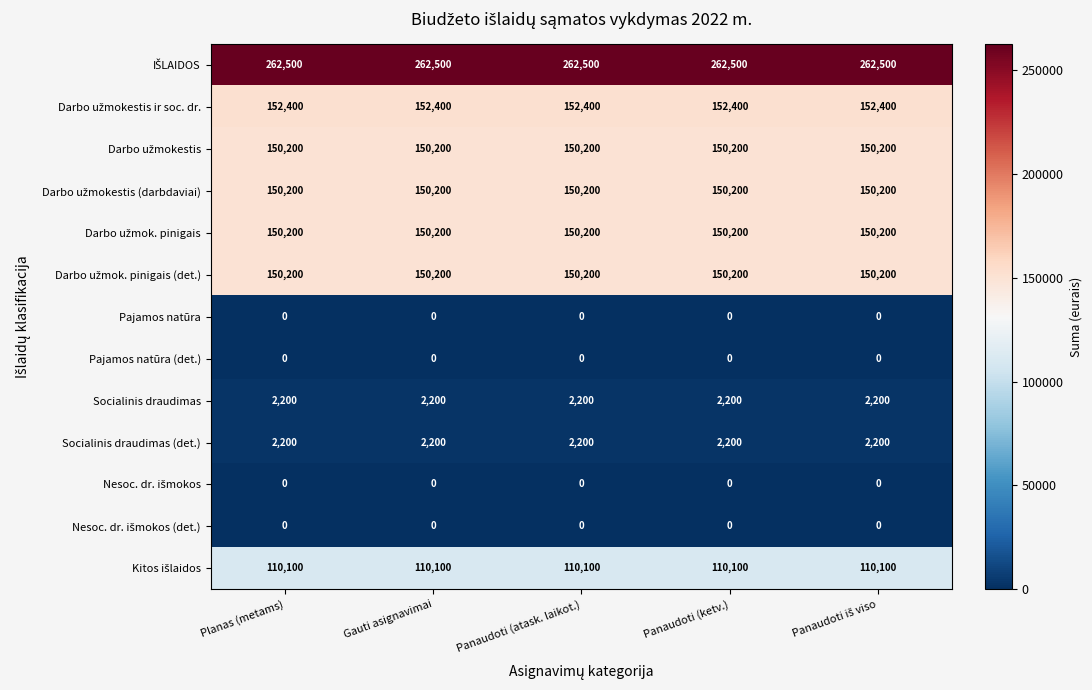

At how many categories does at least one series exceed 113171?

5